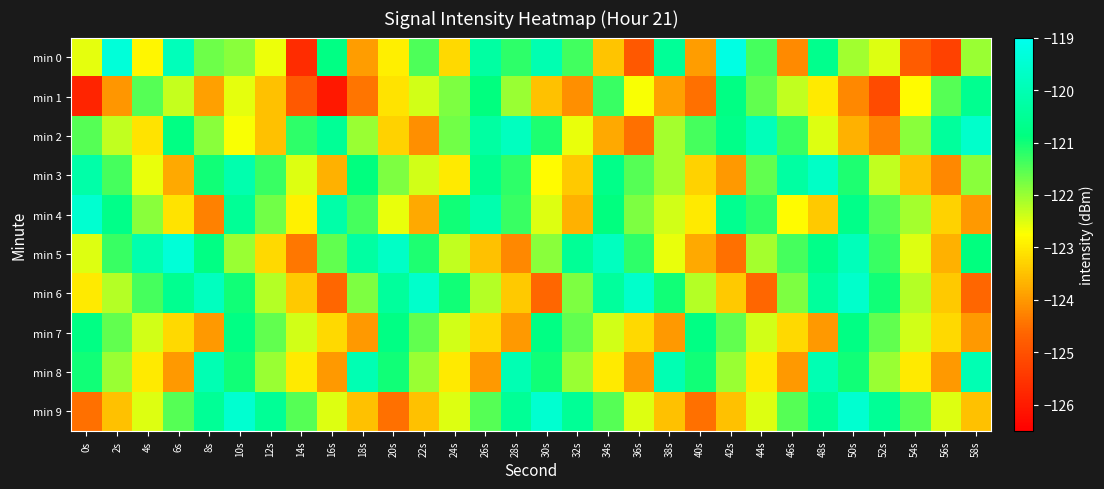

Reading left to right, transcribe all the data shown in this chart.

min 0: 0s=-122.6	2s=-119.4	4s=-122.8	6s=-119.9	8s=-121.7	10s=-121.9	12s=-122.6	14s=-125.7	16s=-120.8	18s=-123.9	20s=-122.9	22s=-121.4	24s=-123.2	26s=-120.3	28s=-121.2	30s=-120.0	32s=-121.4	34s=-123.5	36s=-124.9	38s=-120.5	40s=-123.9	42s=-119.2	44s=-121.4	46s=-124.2	48s=-120.7	50s=-122.1	52s=-122.5	54s=-124.8	56s=-125.3	58s=-122.0
min 1: 0s=-125.8	2s=-124.0	4s=-121.5	6s=-122.3	8s=-123.9	10s=-122.6	12s=-123.5	14s=-124.8	16s=-126.0	18s=-124.4	20s=-123.1	22s=-122.4	24s=-121.8	26s=-120.9	28s=-122.0	30s=-123.5	32s=-124.1	34s=-121.3	36s=-122.7	38s=-123.9	40s=-124.5	42s=-120.8	44s=-121.6	46s=-122.3	48s=-123.0	50s=-124.2	52s=-125.1	54s=-122.8	56s=-121.5	58s=-120.6
min 2: 0s=-121.5	2s=-122.3	4s=-123.1	6s=-120.8	8s=-121.9	10s=-122.7	12s=-123.5	14s=-121.2	16s=-120.5	18s=-122.0	20s=-123.3	22s=-124.1	24s=-121.7	26s=-120.3	28s=-119.8	30s=-121.1	32s=-122.6	34s=-123.8	36s=-124.5	38s=-122.1	40s=-121.4	42s=-120.7	44s=-119.9	46s=-121.3	48s=-122.5	50s=-123.7	52s=-124.3	54s=-121.9	56s=-120.4	58s=-119.6
min 3: 0s=-120.2	2s=-121.4	4s=-122.6	6s=-123.8	8s=-121.0	10s=-120.1	12s=-121.3	14s=-122.5	16s=-123.7	18s=-120.9	20s=-121.8	22s=-122.4	24s=-123.0	26s=-120.6	28s=-121.2	30s=-122.8	32s=-123.4	34s=-120.7	36s=-121.5	38s=-122.1	40s=-123.3	42s=-124.0	44s=-121.6	46s=-120.3	48s=-119.7	50s=-121.1	52s=-122.3	54s=-123.5	56s=-124.2	58s=-121.9
min 4: 0s=-119.5	2s=-120.7	4s=-121.9	6s=-123.1	8s=-124.3	10s=-120.5	12s=-121.7	14s=-122.9	16s=-120.2	18s=-121.4	20s=-122.6	22s=-123.8	24s=-121.0	26s=-120.1	28s=-121.3	30s=-122.5	32s=-123.7	34s=-120.9	36s=-121.8	38s=-122.4	40s=-123.0	42s=-120.6	44s=-121.2	46s=-122.8	48s=-123.4	50s=-120.7	52s=-121.5	54s=-122.1	56s=-123.3	58s=-124.0
min 5: 0s=-122.5	2s=-121.3	4s=-120.1	6s=-119.4	8s=-120.8	10s=-122.0	12s=-123.2	14s=-124.4	16s=-121.6	18s=-120.3	20s=-119.7	22s=-121.1	24s=-122.3	26s=-123.5	28s=-124.2	30s=-121.9	32s=-120.5	34s=-119.8	36s=-121.2	38s=-122.6	40s=-123.8	42s=-124.5	44s=-122.1	46s=-121.4	48s=-120.7	50s=-119.9	52s=-121.3	54s=-122.5	56s=-123.7	58s=-120.9
min 6: 0s=-123.0	2s=-122.2	4s=-121.4	6s=-120.6	8s=-119.8	10s=-121.0	12s=-122.2	14s=-123.4	16s=-124.6	18s=-121.8	20s=-120.4	22s=-119.6	24s=-121.0	26s=-122.2	28s=-123.4	30s=-124.6	32s=-121.8	34s=-120.4	36s=-119.6	38s=-121.0	40s=-122.2	42s=-123.4	44s=-124.6	46s=-121.8	48s=-120.4	50s=-119.6	52s=-121.0	54s=-122.2	56s=-123.4	58s=-124.6
min 7: 0s=-120.8	2s=-121.6	4s=-122.4	6s=-123.2	8s=-124.0	10s=-120.8	12s=-121.6	14s=-122.4	16s=-123.2	18s=-124.0	20s=-120.8	22s=-121.6	24s=-122.4	26s=-123.2	28s=-124.0	30s=-120.8	32s=-121.6	34s=-122.4	36s=-123.2	38s=-124.0	40s=-120.8	42s=-121.6	44s=-122.4	46s=-123.2	48s=-124.0	50s=-120.8	52s=-121.6	54s=-122.4	56s=-123.2	58s=-124.0
min 8: 0s=-121.0	2s=-122.0	4s=-123.0	6s=-124.0	8s=-120.0	10s=-121.0	12s=-122.0	14s=-123.0	16s=-124.0	18s=-120.0	20s=-121.0	22s=-122.0	24s=-123.0	26s=-124.0	28s=-120.0	30s=-121.0	32s=-122.0	34s=-123.0	36s=-124.0	38s=-120.0	40s=-121.0	42s=-122.0	44s=-123.0	46s=-124.0	48s=-120.0	50s=-121.0	52s=-122.0	54s=-123.0	56s=-124.0	58s=-120.0
min 9: 0s=-124.5	2s=-123.5	4s=-122.5	6s=-121.5	8s=-120.5	10s=-119.5	12s=-120.5	14s=-121.5	16s=-122.5	18s=-123.5	20s=-124.5	22s=-123.5	24s=-122.5	26s=-121.5	28s=-120.5	30s=-119.5	32s=-120.5	34s=-121.5	36s=-122.5	38s=-123.5	40s=-124.5	42s=-123.5	44s=-122.5	46s=-121.5	48s=-120.5	50s=-119.5	52s=-120.5	54s=-121.5	56s=-122.5	58s=-123.5